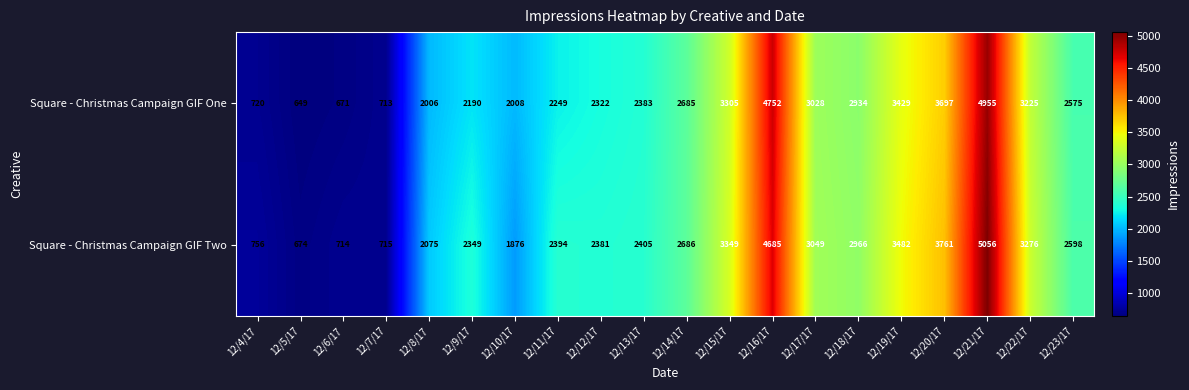

What is the difference between the maximum and minimum values in the Square - Christmas Campaign GIF One series?

4306